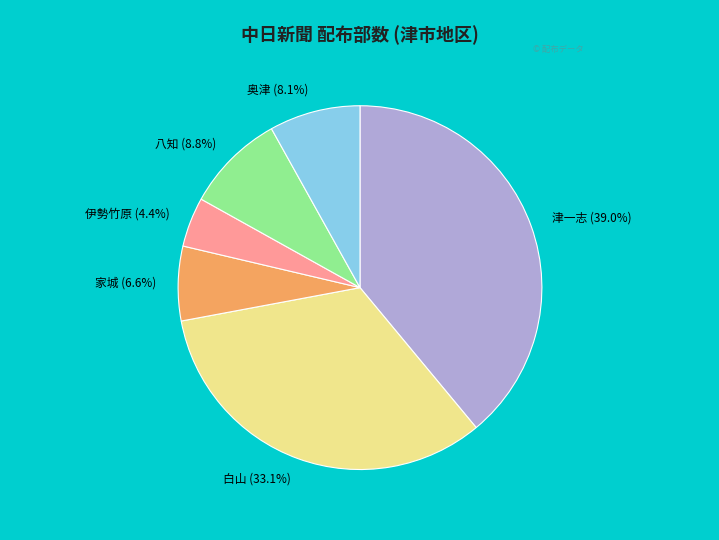

Is it true that 津一志 is 39% of the pie?

True